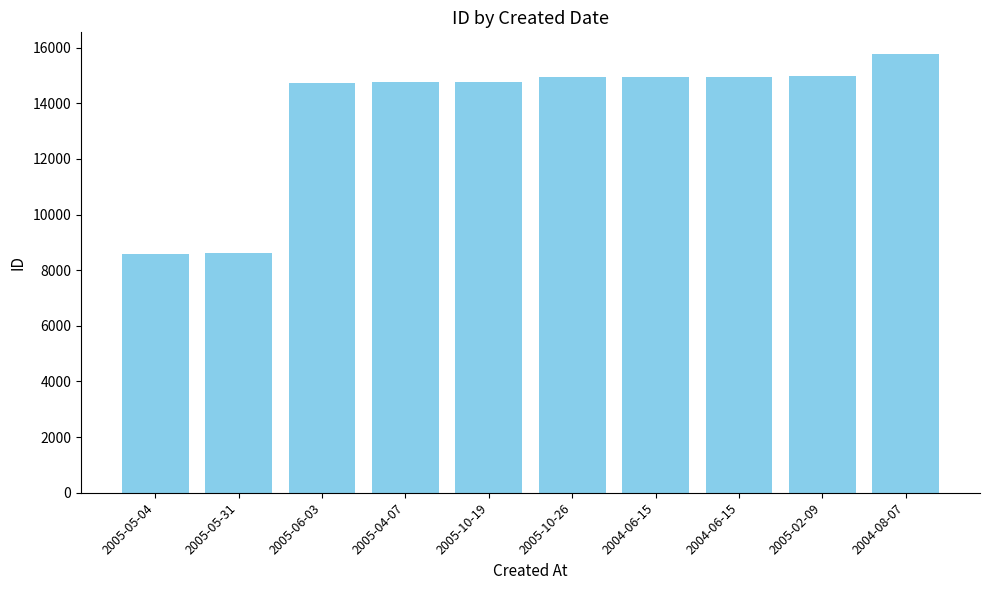

At which label does the data first exceed 14950?

2004-06-15